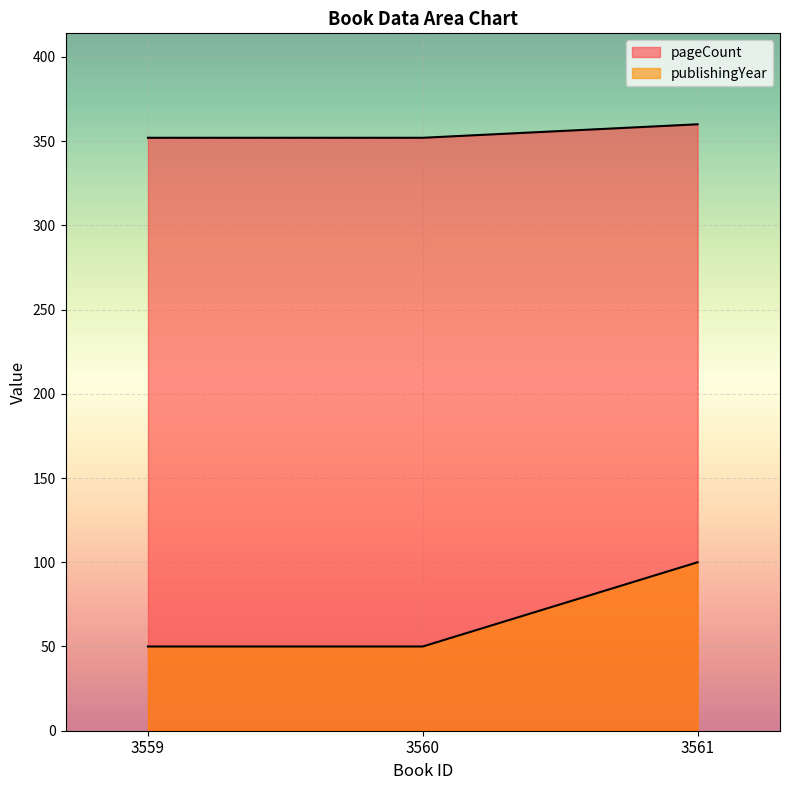

List the labels in order of pageCount value, largest first.

3561, 3559, 3560